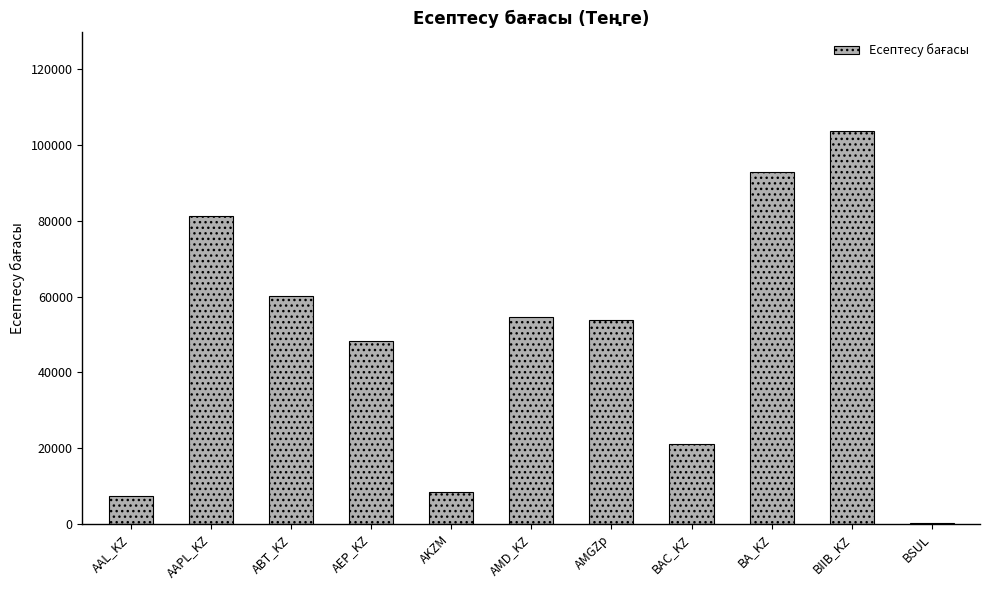

Between AKZM and AAPL_KZ, which is larger?

AAPL_KZ